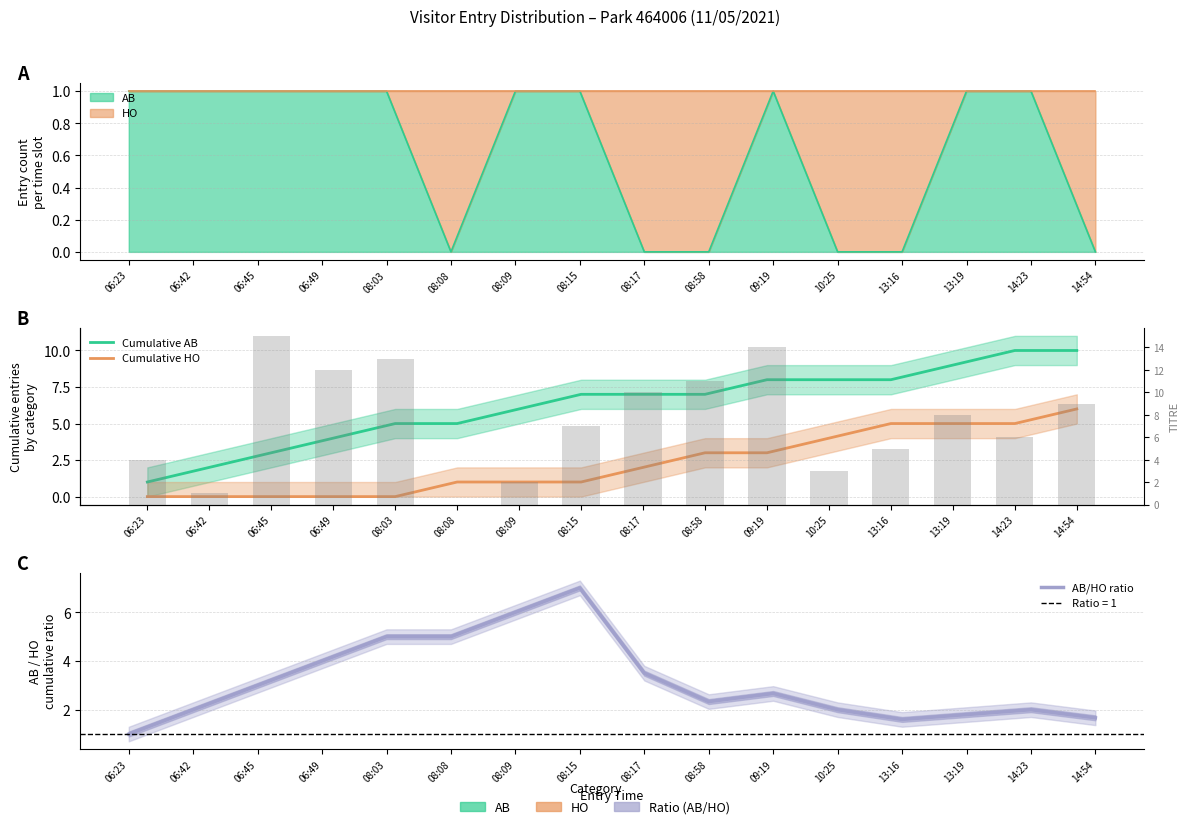

How many values in Cumulative HO are above zero?

11